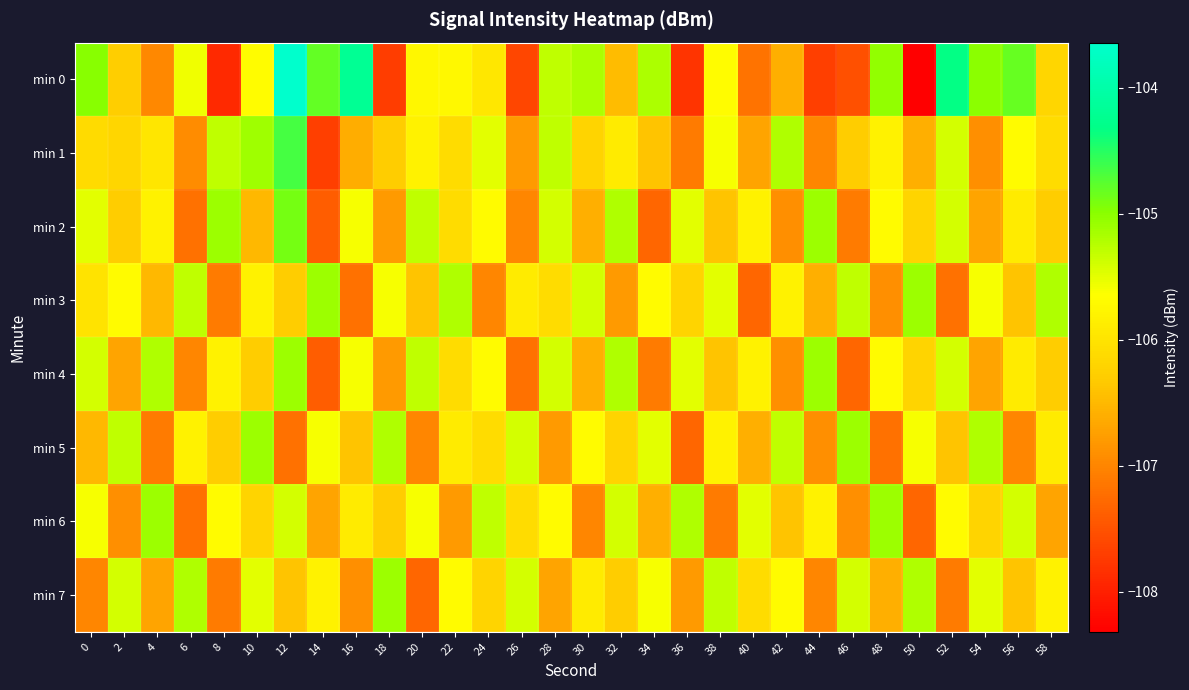

List the series in order of their peak value, lowest first.

min 3, min 4, min 5, min 6, min 7, min 2, min 1, min 0